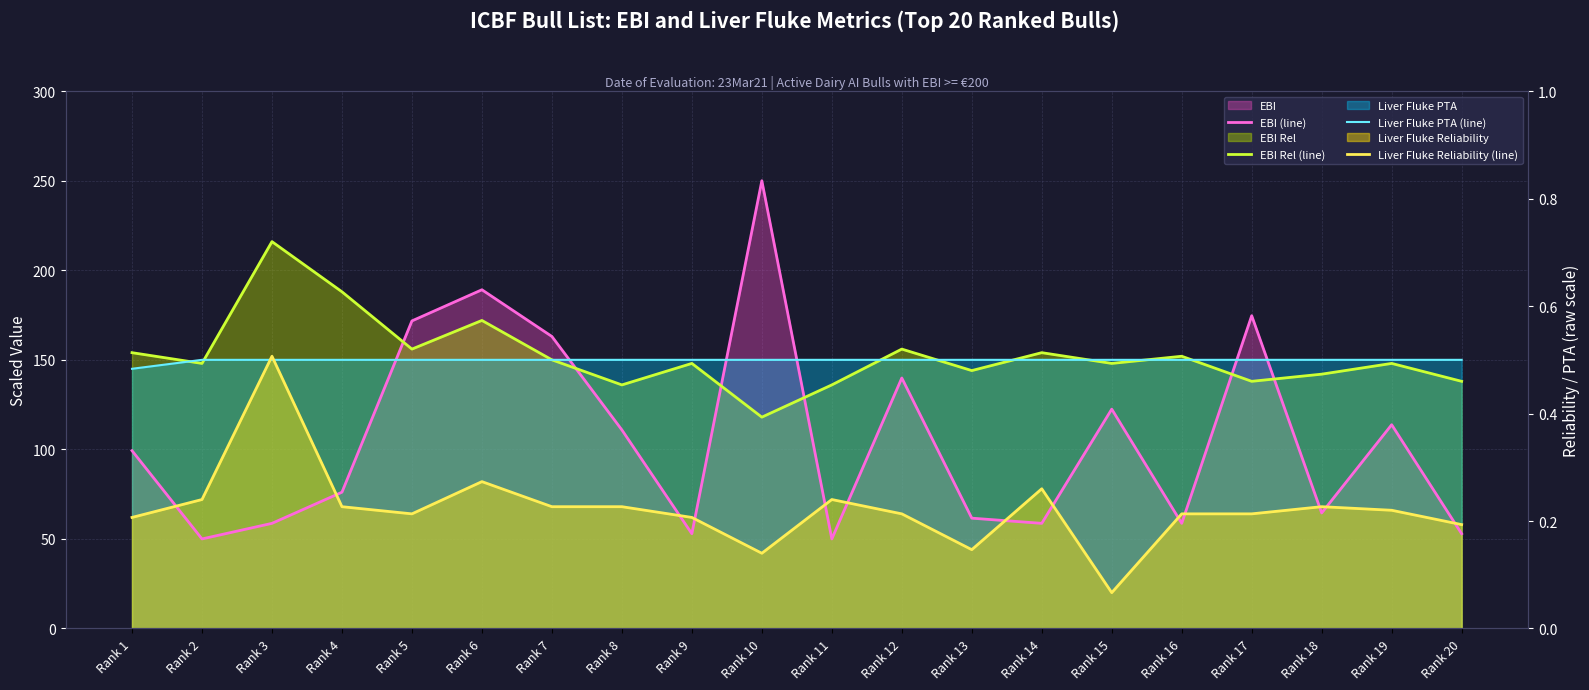

At which label does Liver Fluke Reliability (line) first exceed 66?

Rank 2